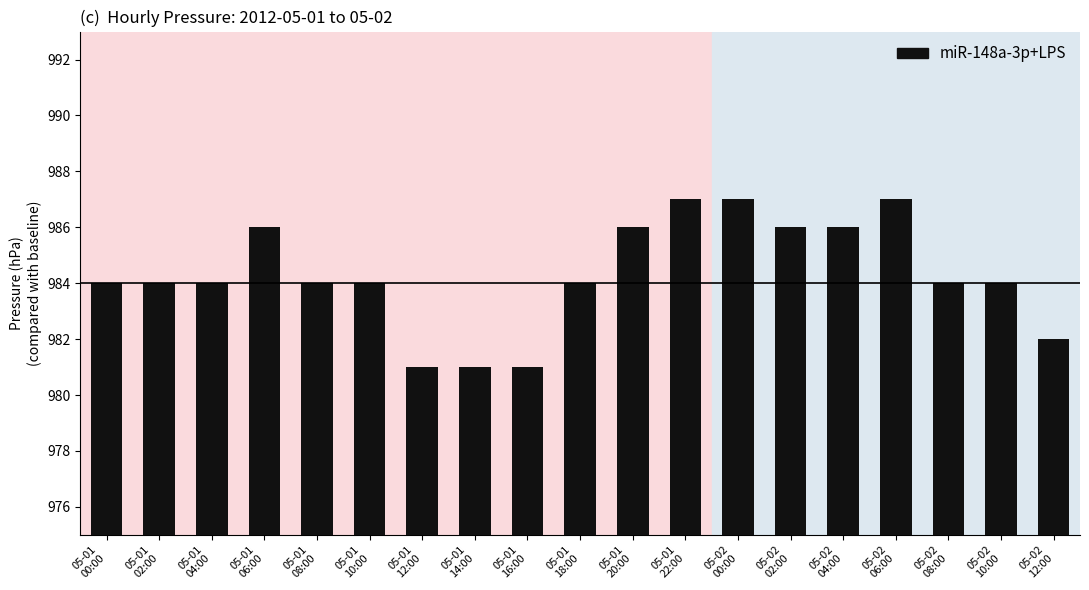

What is the greatest value displayed?

987